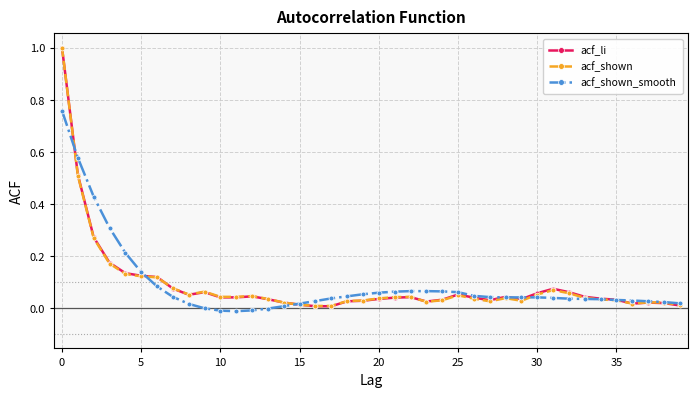

List the series in order of their overall mean, lowest first.

acf_shown, acf_li, acf_shown_smooth